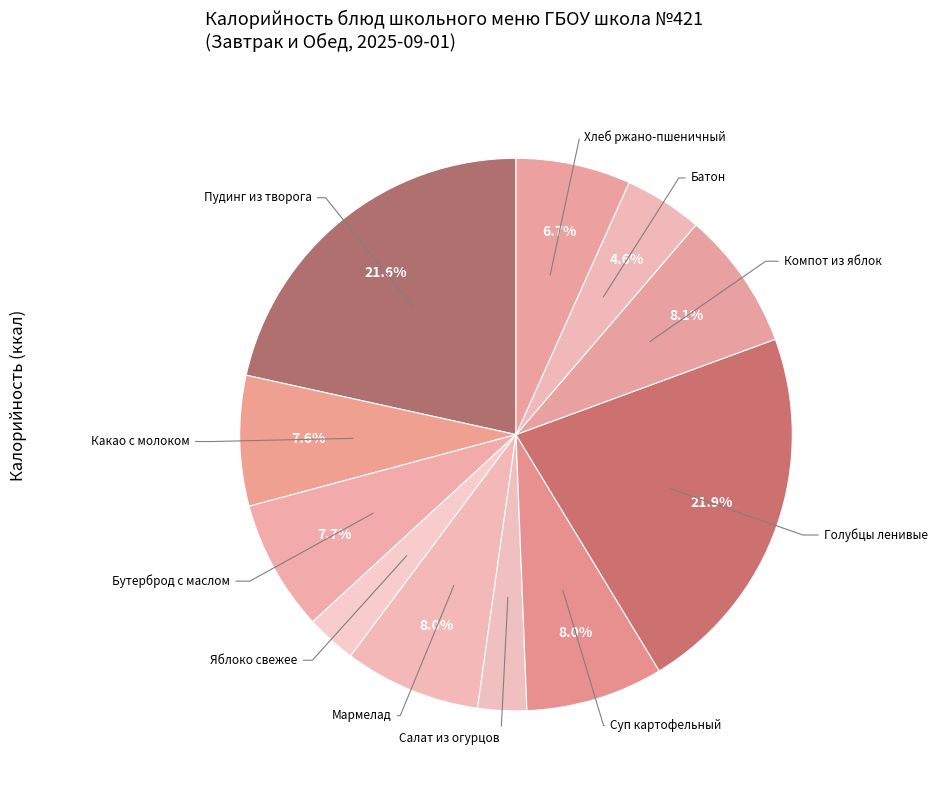

Is there a majority slice in this chart?

No